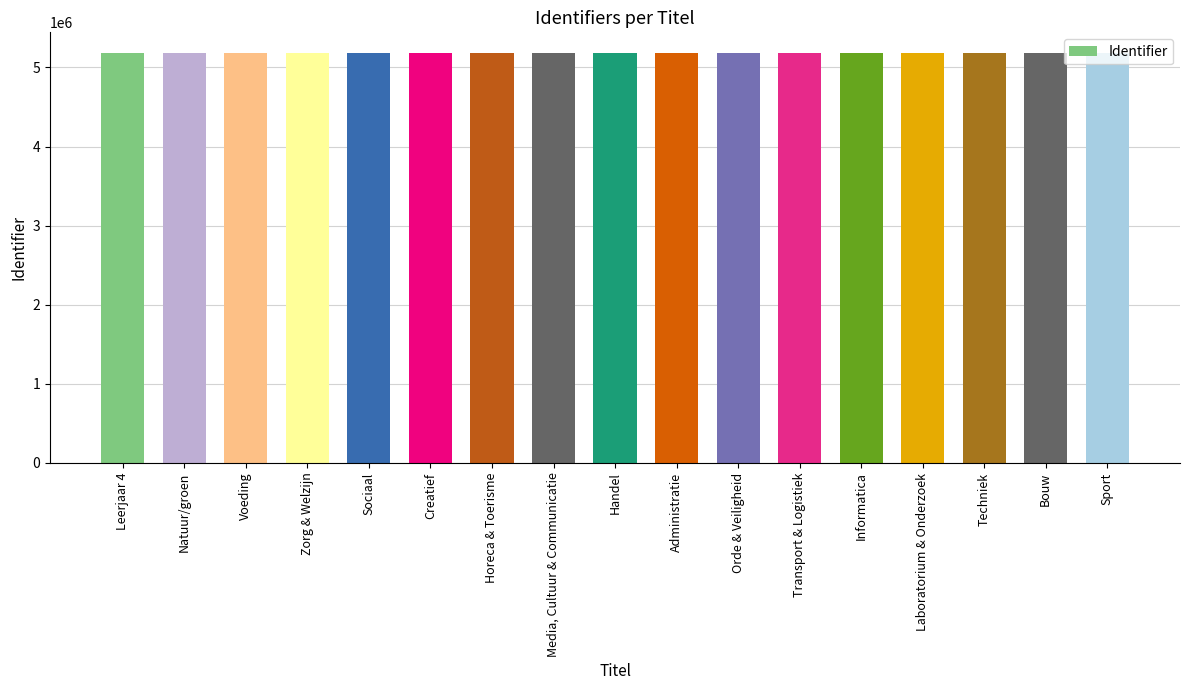

What is the smallest value displayed?

5184433